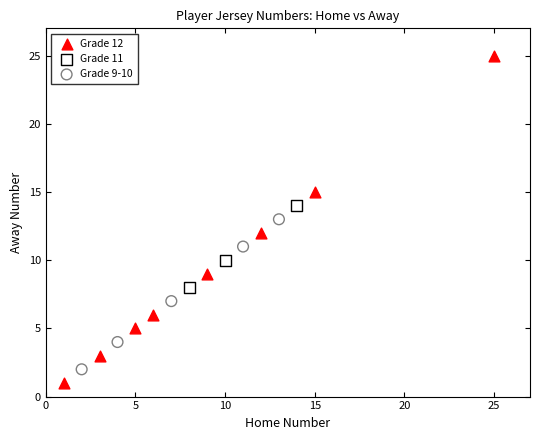

Which series reaches the maximum Y coordinate?

Grade 12